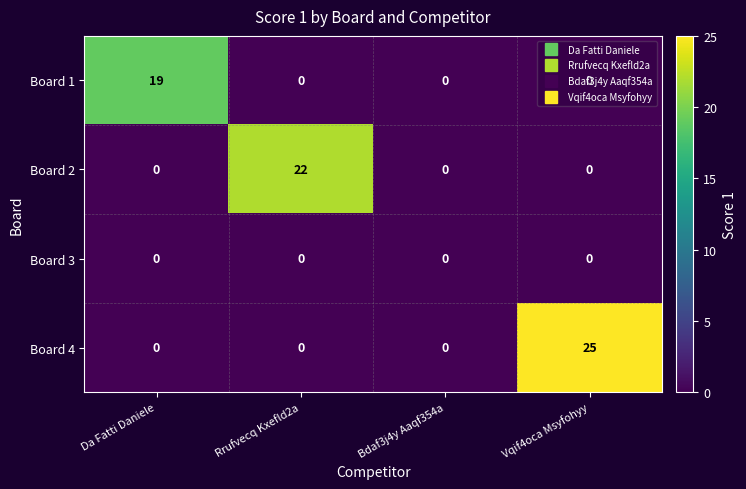

List the series in order of their peak value, highest first.

Board 4, Board 2, Board 1, Board 3